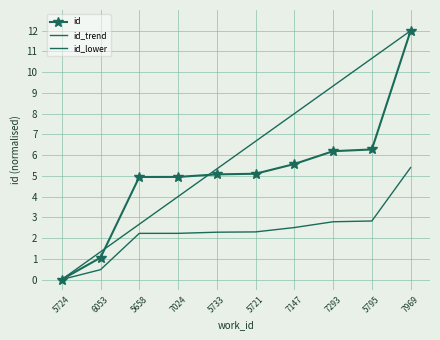

List the series in order of their overall mean, lowest first.

id_lower, id, id_trend